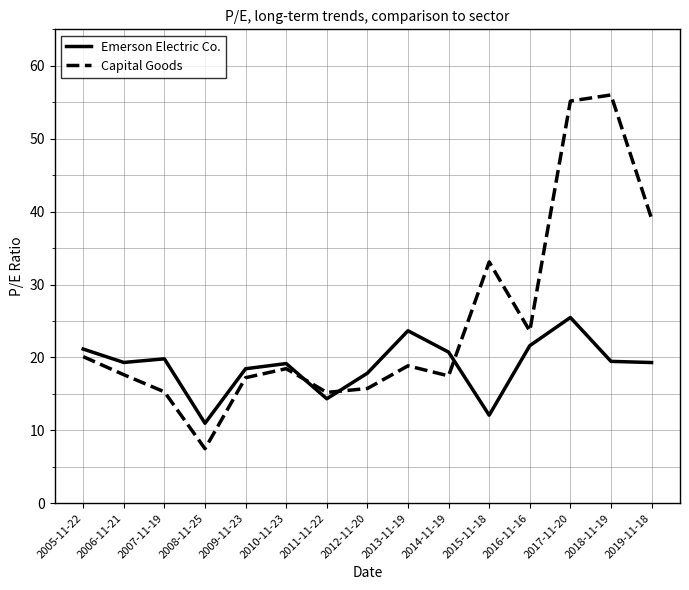

What is the difference between the highest and lowest values at 2006-11-21?

1.7